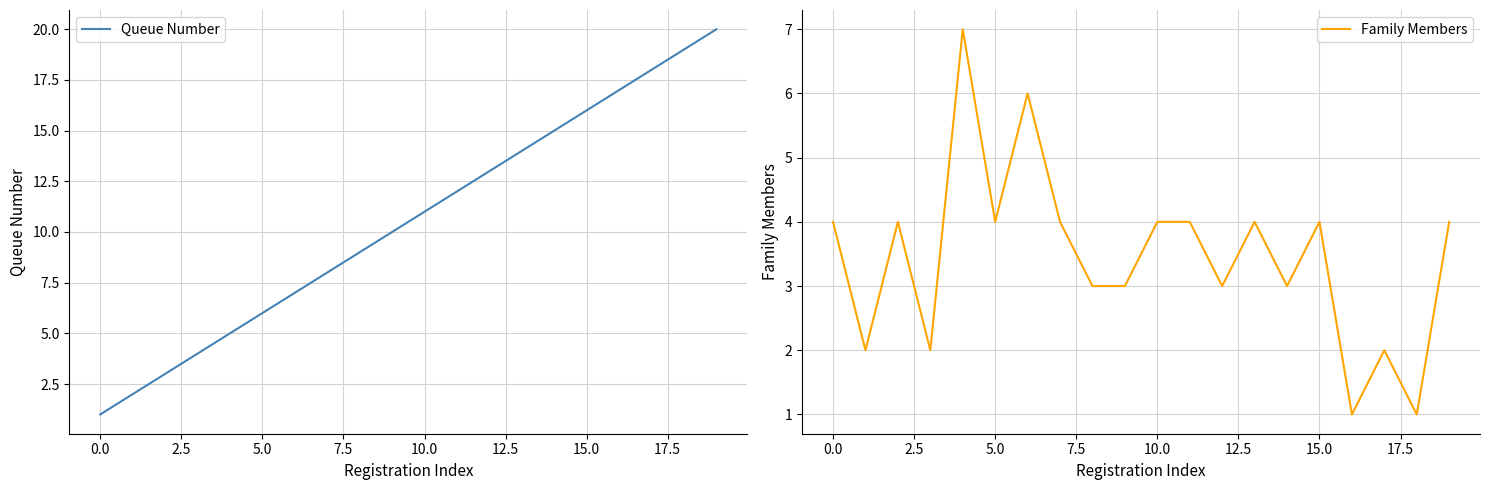

The Queue Number series shows 16 at 15.0. True or false?

True